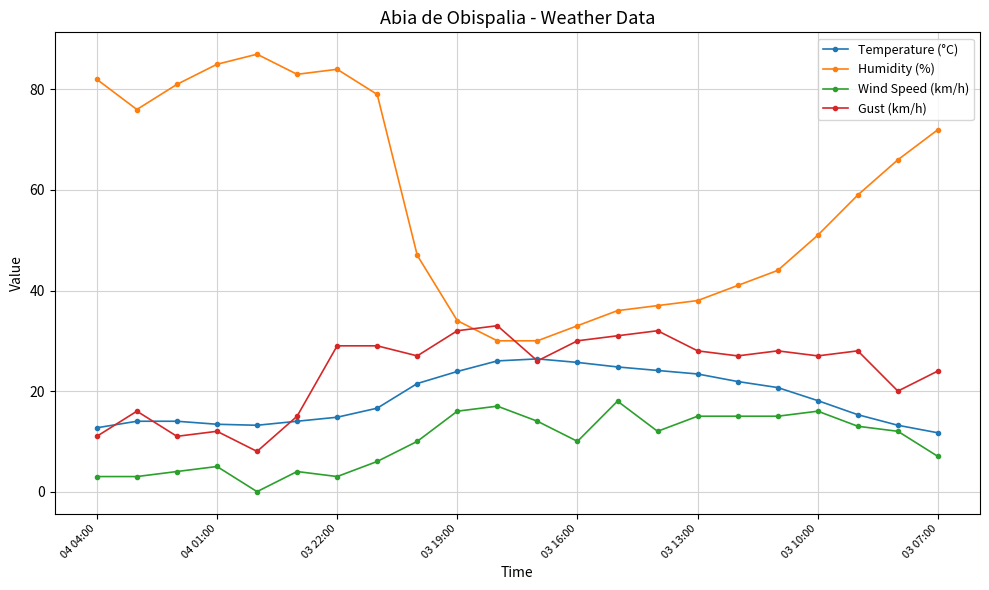

What is the value of the Humidity (%) point at the 1st from the left?

82.0